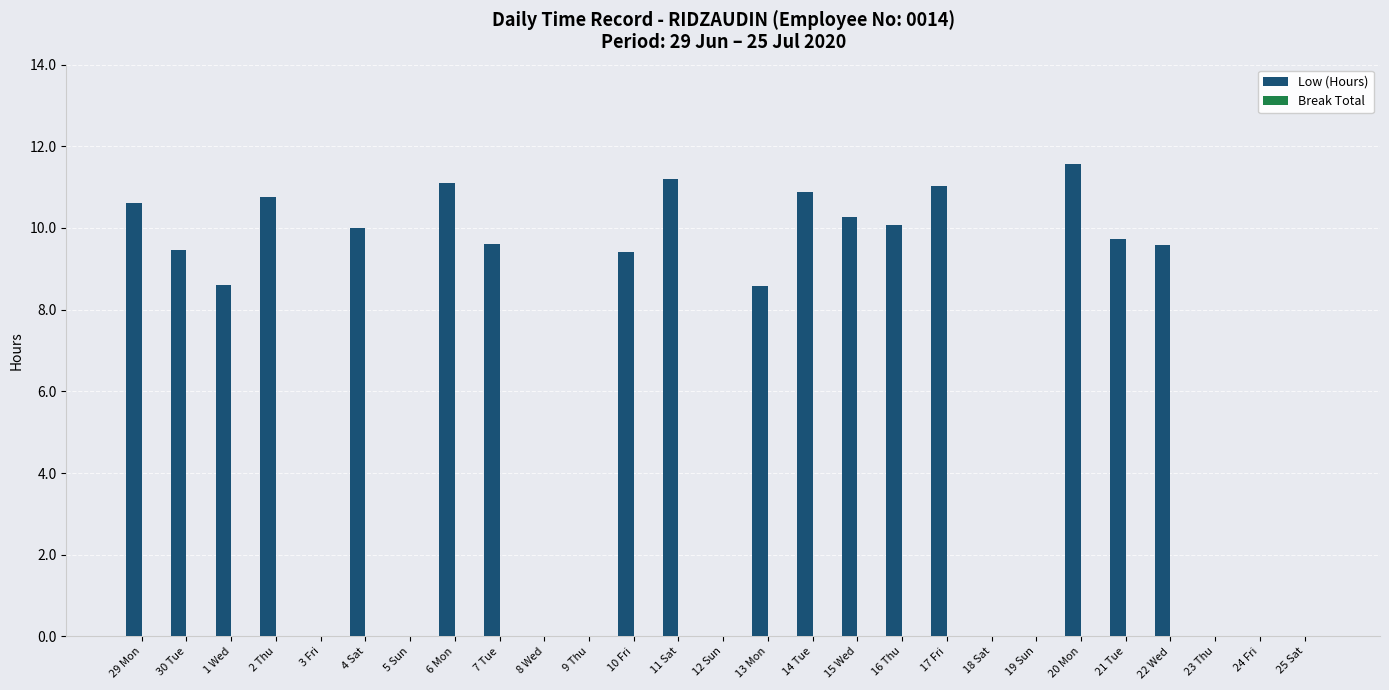

What is the sum of all values?

172.5